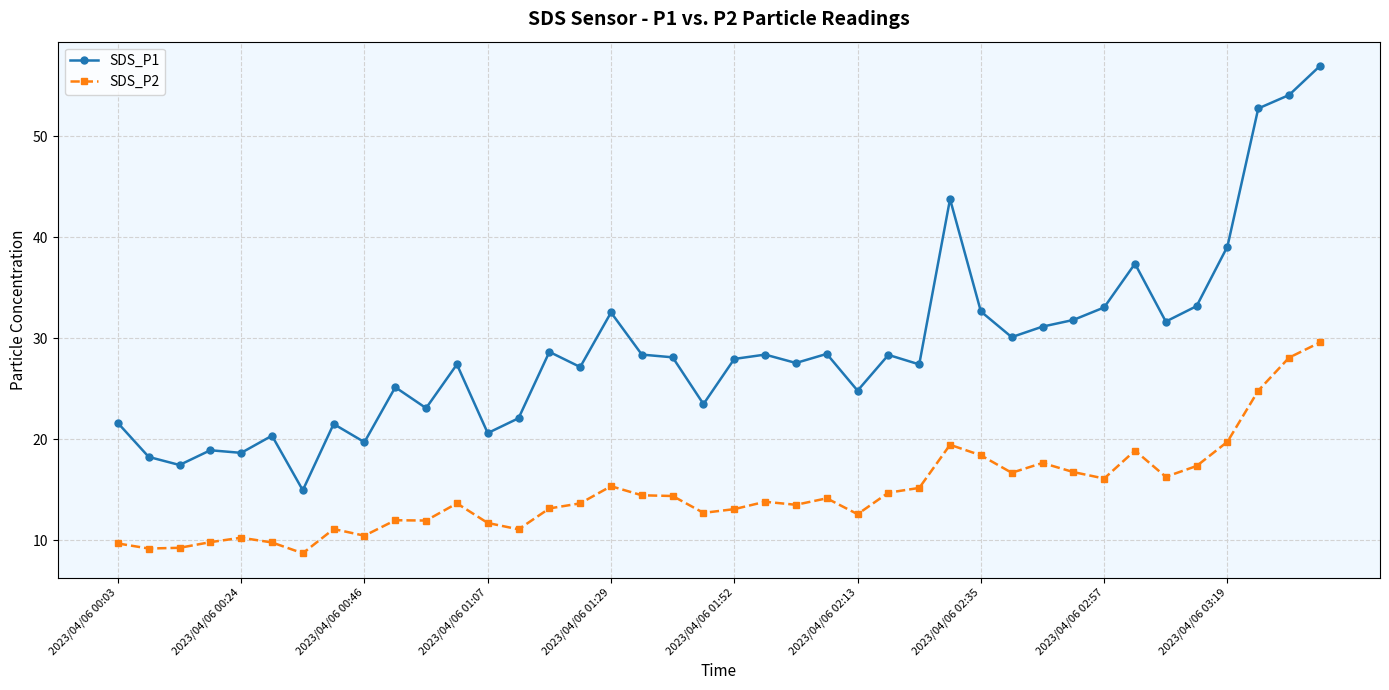

List the series in order of their overall mean, highest first.

SDS_P1, SDS_P2